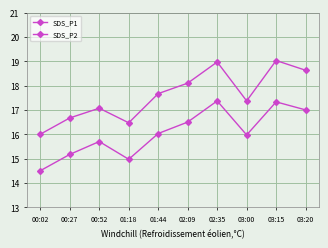

What is the label of the 7th point from the right?

01:18